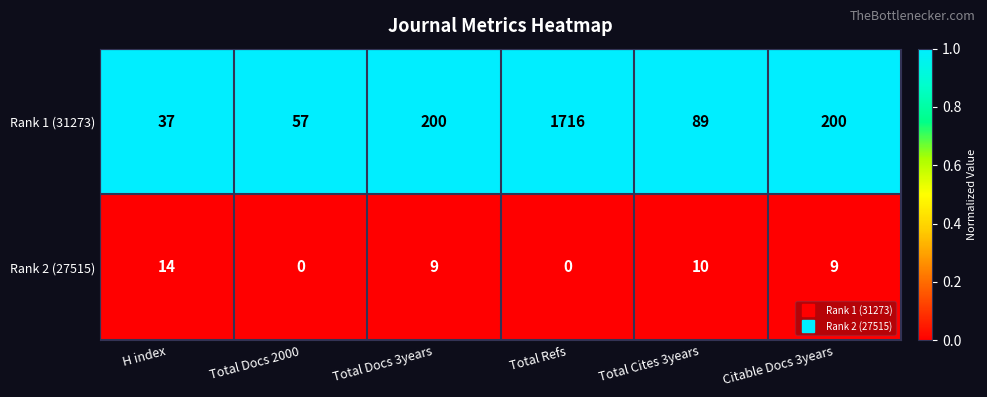

At how many categories does at least one series exceed 0?

6